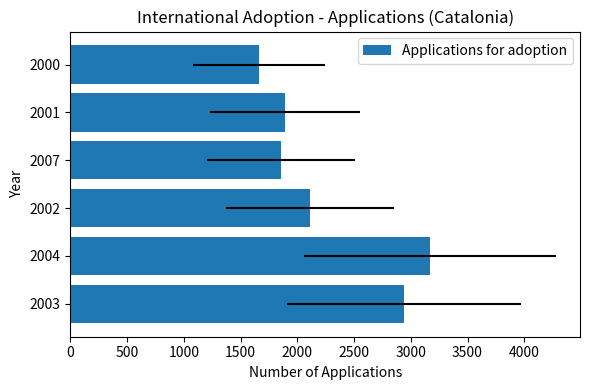

What is the value of the 6th bar from the left?

1660